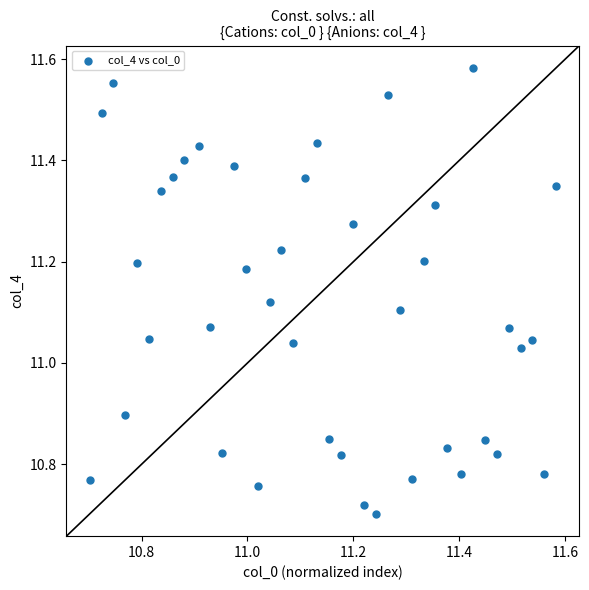

What is the range of Y values (max minus min)?

0.9